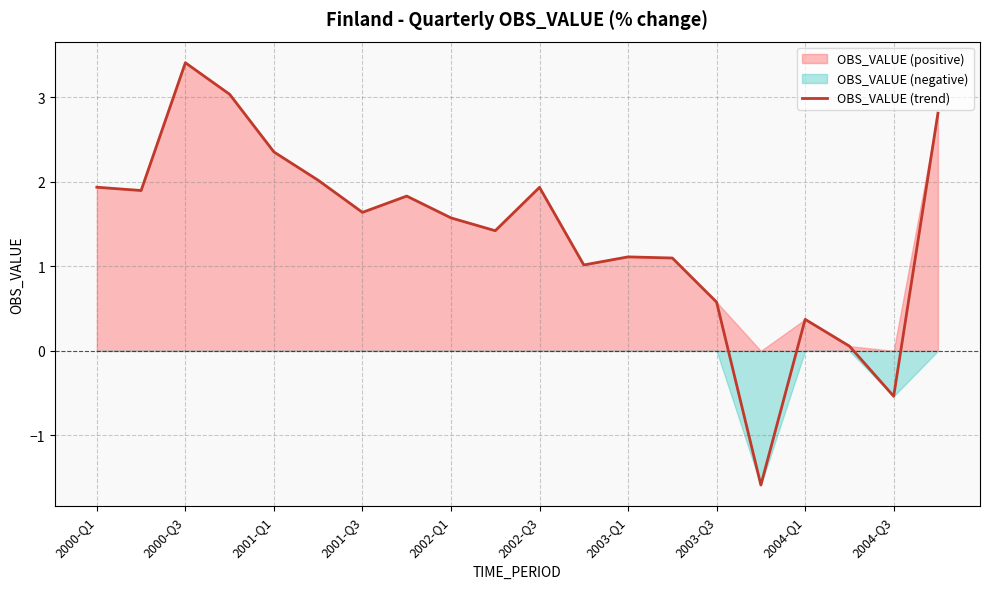

At which label is the value closest to 0?

17